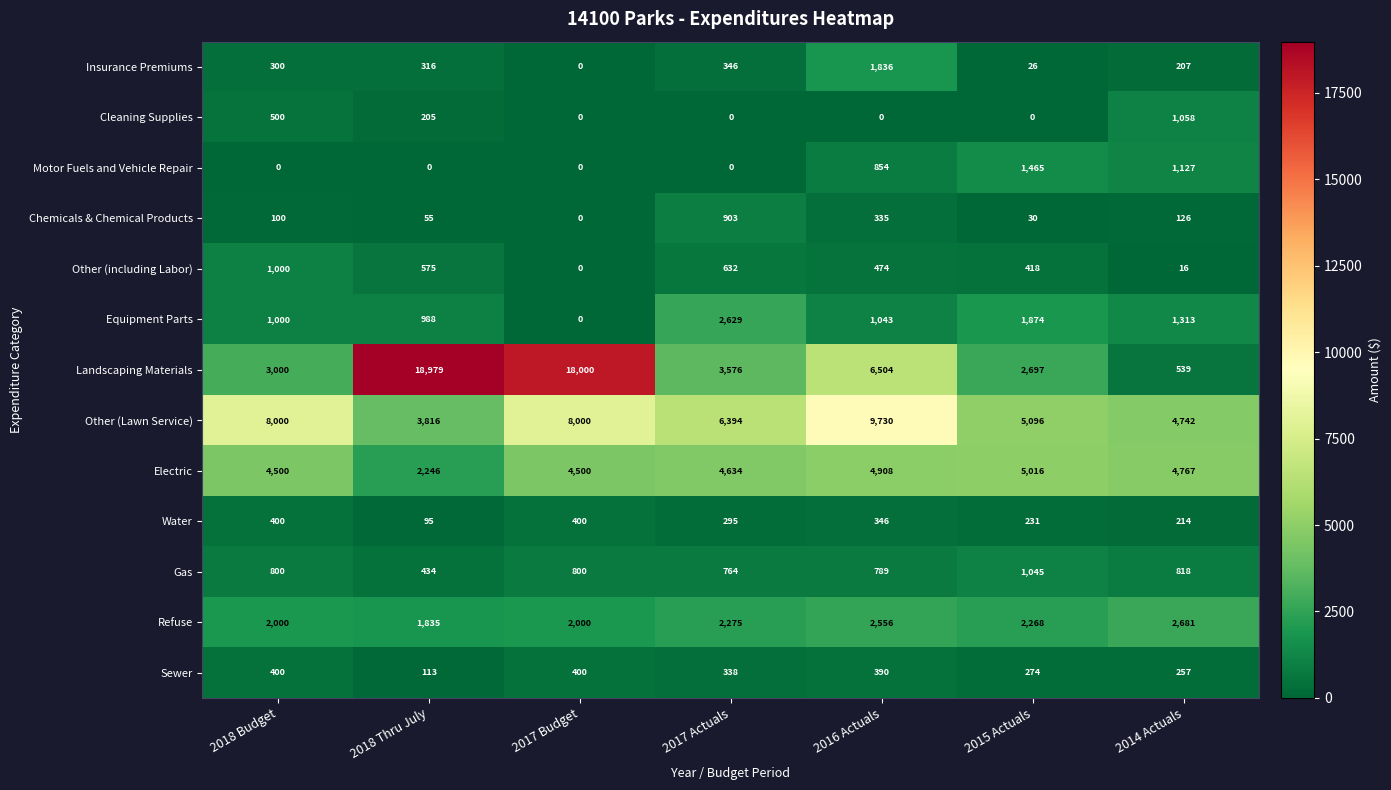

What is the sum of all Insurance Premiums values?

3031